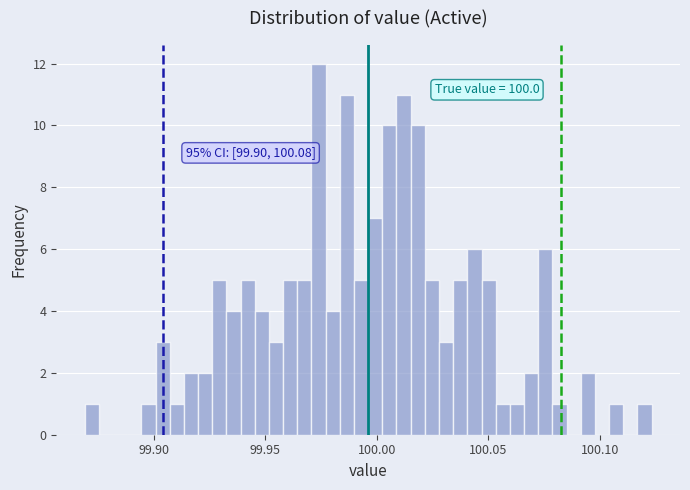

Around what value on the x-axis is the tallest bar? Give the approximate position of its centre, as read against the axis.

99.975